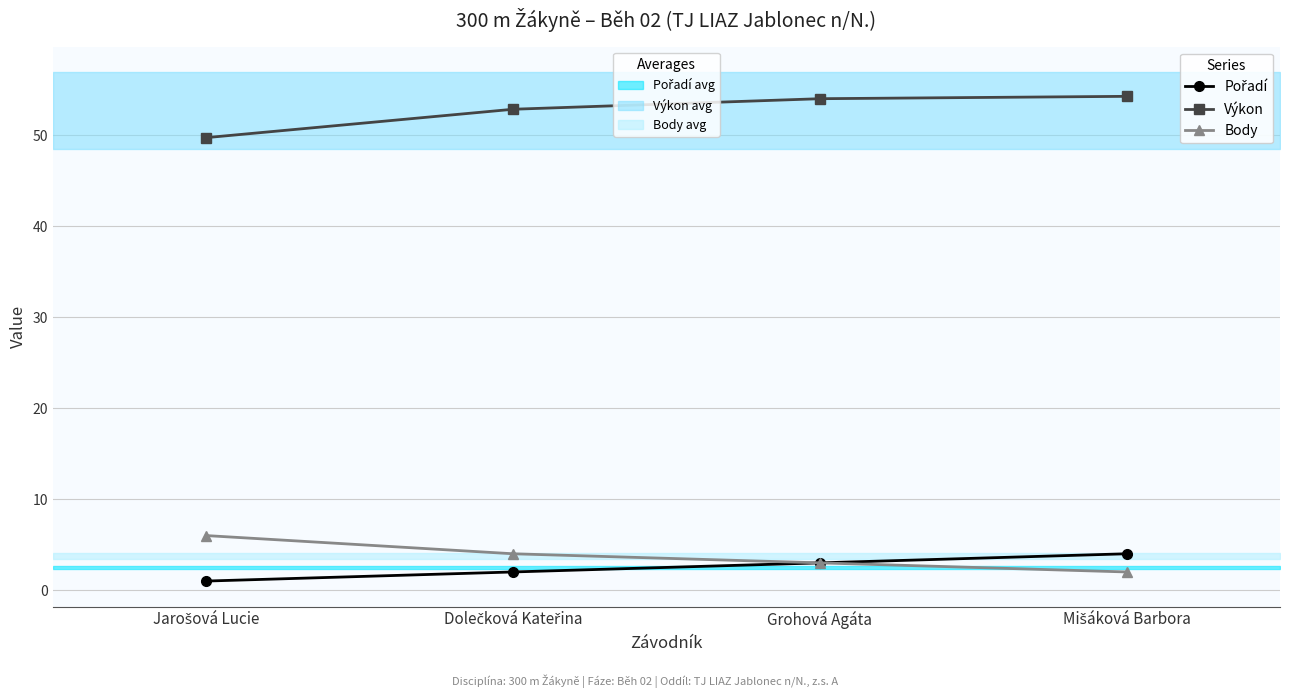

True or false: Body has a value of 4.0 at Dolečková Kateřina.

True